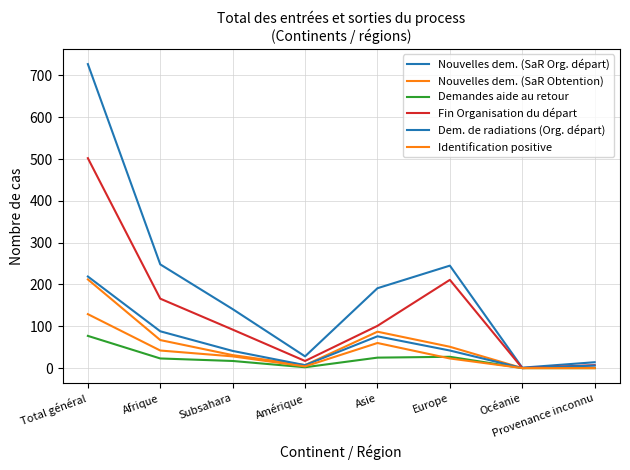

Reading left to right, transcribe all the data shown in this chart.

Nouvelles dem. (SaR Org. départ): Total général=727	Afrique=248	Subsahara=141	Amérique=28	Asie=191	Europe=245	Océanie=1	Provenance inconnu=14
Nouvelles dem. (SaR Obtention): Total général=212	Afrique=67	Subsahara=31	Amérique=7	Asie=87	Europe=51	Océanie=0	Provenance inconnu=0
Demandes aide au retour: Total général=77	Afrique=23	Subsahara=17	Amérique=2	Asie=25	Europe=27	Océanie=0	Provenance inconnu=0
Fin Organisation du départ: Total général=502	Afrique=166	Subsahara=92	Amérique=17	Asie=101	Europe=211	Océanie=0	Provenance inconnu=7
Dem. de radiations (Org. départ): Total général=219	Afrique=88	Subsahara=41	Amérique=7	Asie=76	Europe=42	Océanie=0	Provenance inconnu=6
Identification positive: Total général=129	Afrique=42	Subsahara=28	Amérique=4	Asie=60	Europe=23	Océanie=0	Provenance inconnu=0